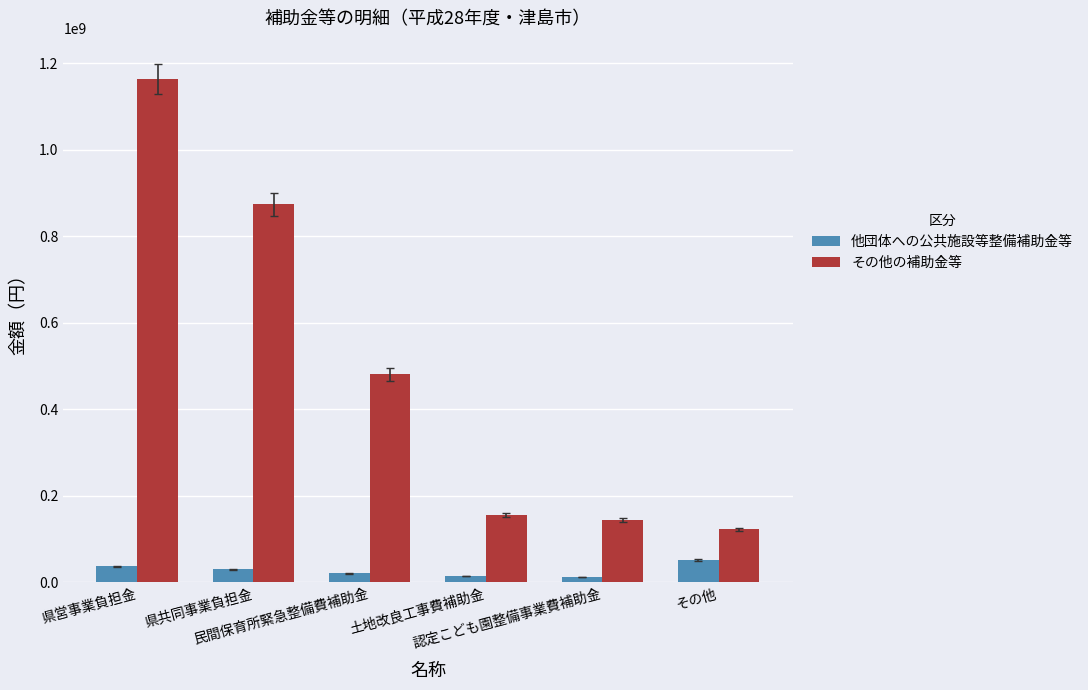

Where is その他の補助金等 nearest to the value 642985600?

民間保育所緊急整備費補助金